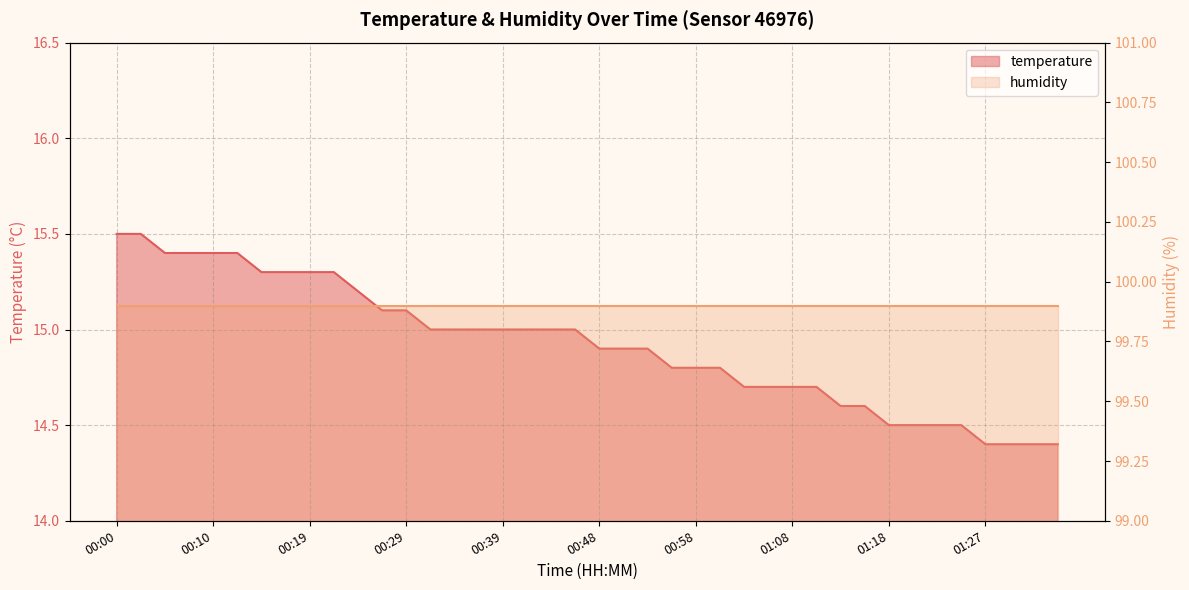

Which label corresponds to the smallest value in the chart?

01:27